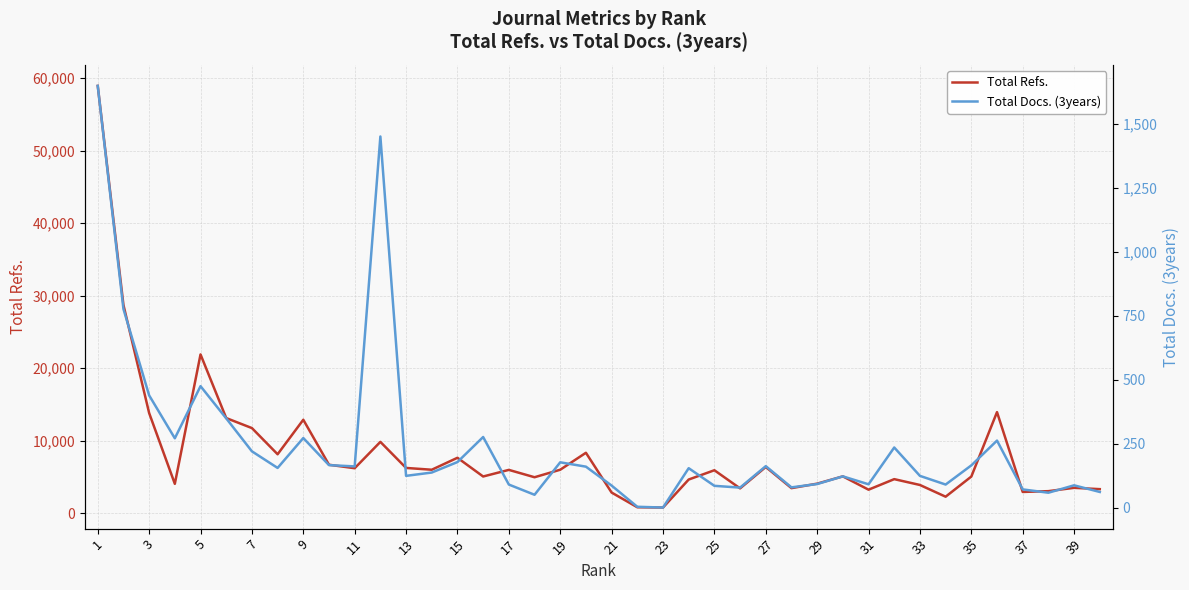

Reading left to right, what are all the values shown in this chart?

Total Refs.: 58923	28724	13825	4065	21905	13131	11750	8140	12898	6694	6216	9848	6254	6007	7655	5075	5986	4972	6008	8344	2861	834	794	4657	5937	3437	6388	3470	4087	5092	3257	4710	3906	2289	5065	13951	2945	3054	3513	3331
Total Docs. (3years): 1650	777	439	271	475	349	220	155	272	166	161	1452	124	137	178	276	90	50	177	160	86	3	0	154	85	78	162	79	92	122	91	235	124	90	165	262	71	58	87	61